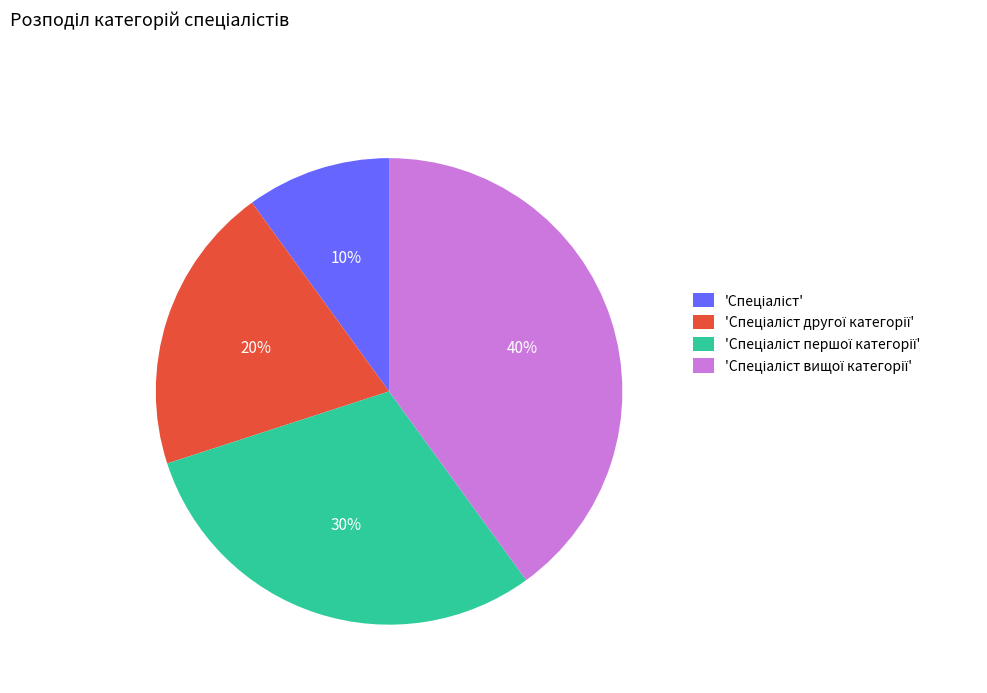

Is there a majority slice in this chart?

No